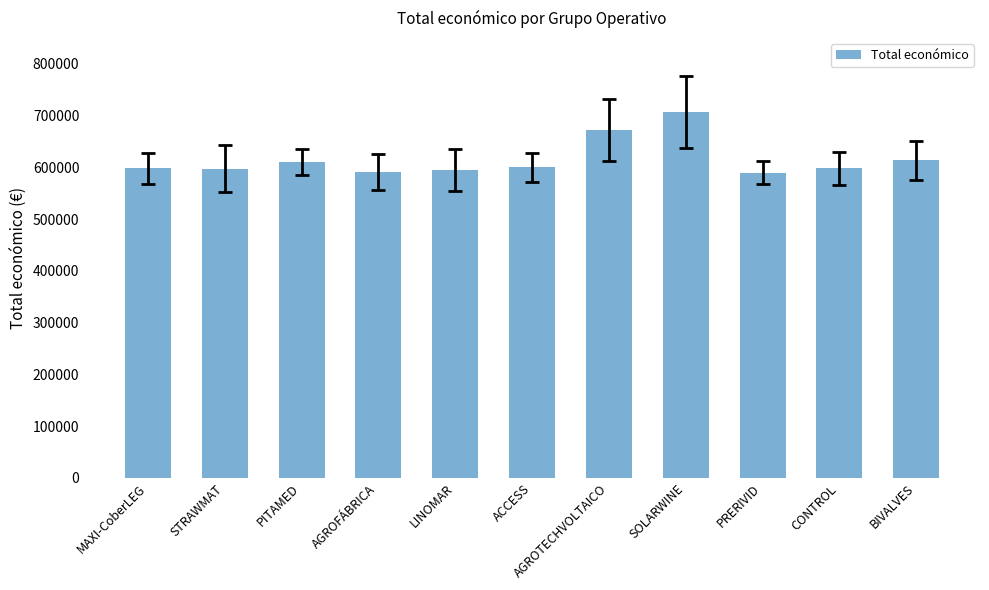

What is the label of the 1st bar from the right?

BIVALVES